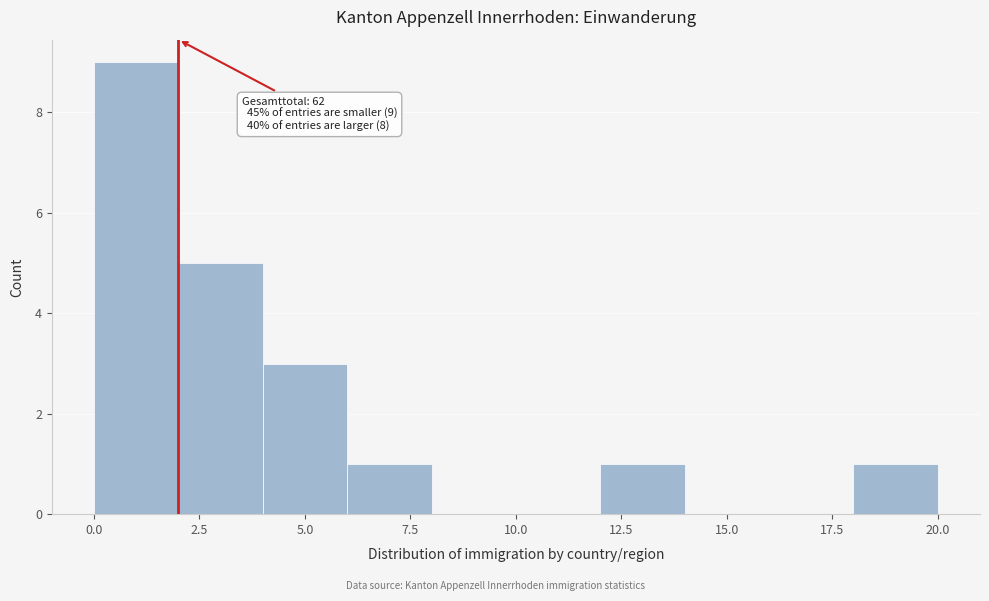

Over which range of the x-axis is the bar tallest?

0 to 2